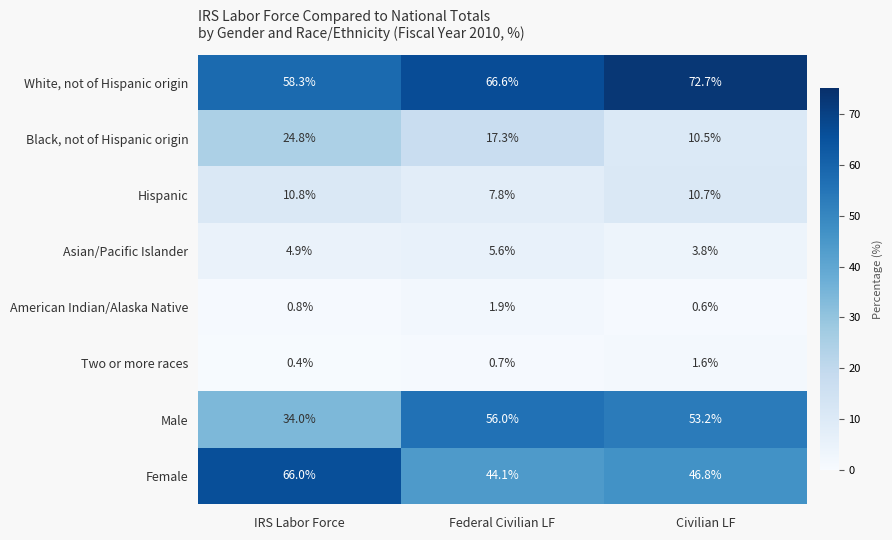

At how many categories does at least one series exceed 43?

3